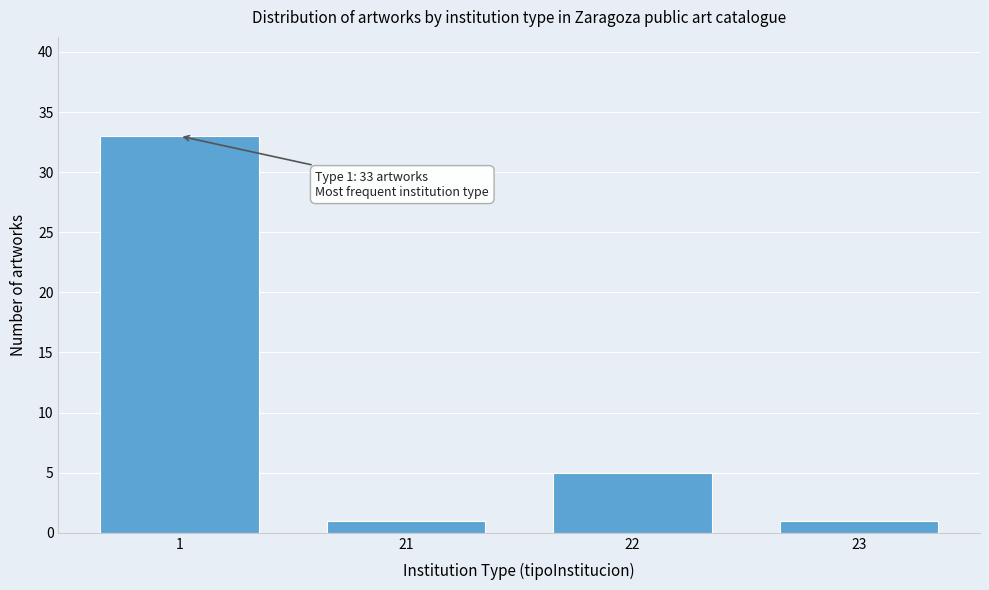

Reading right to left, what are all the values shown in this chart?

1	5	1	33